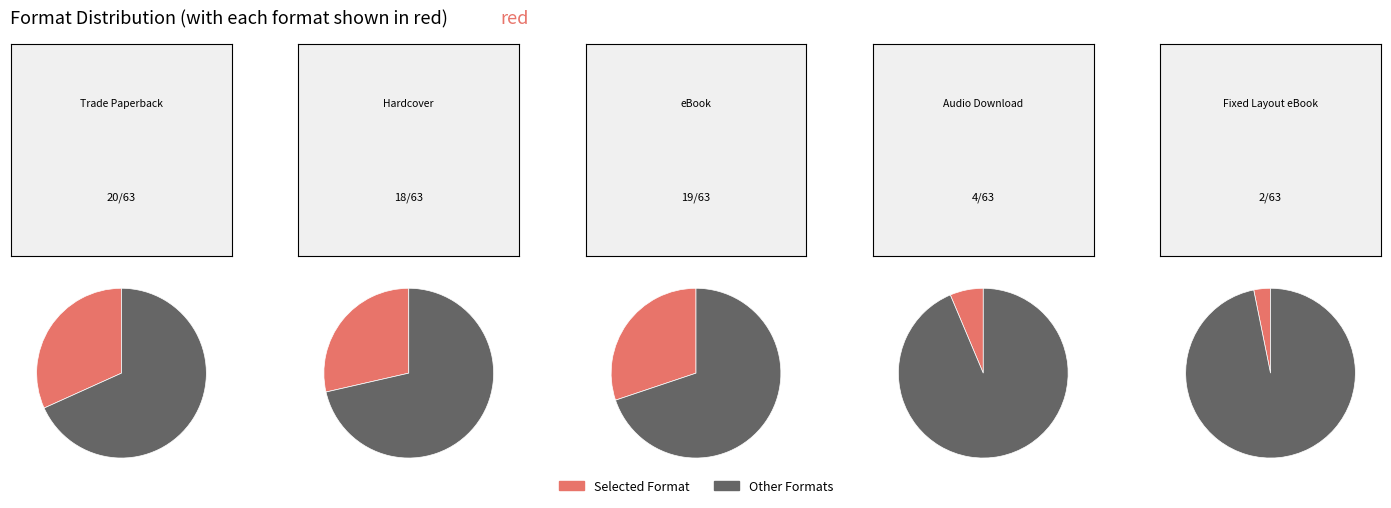

How much of the chart is everything except Trade Paperback?

68.3%